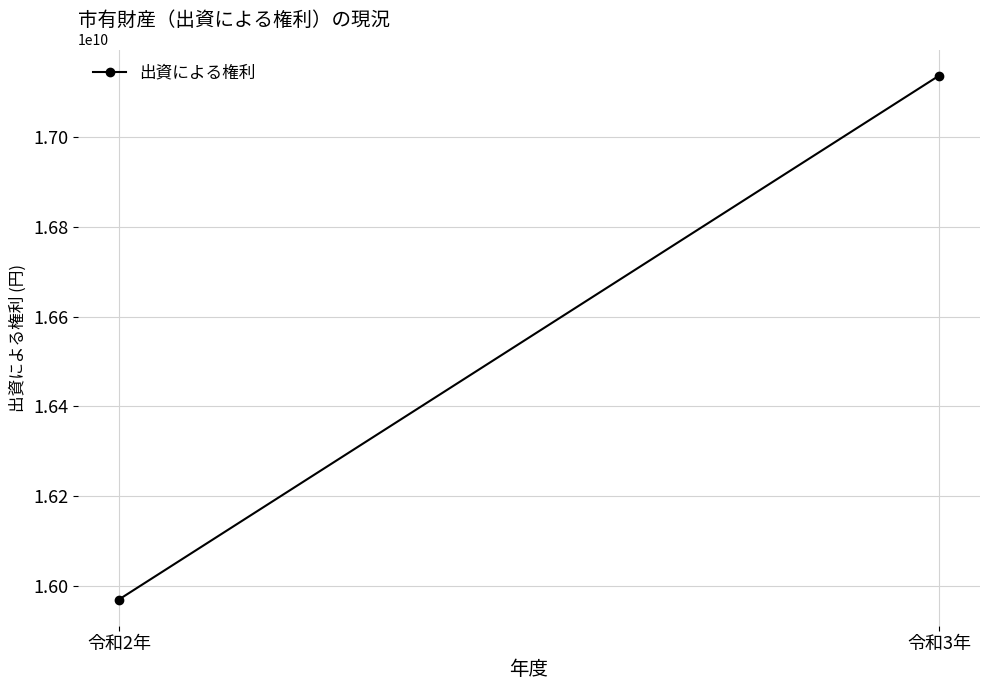

What is the ratio of the value at 令和2年 to the value at 令和3年?

0.9